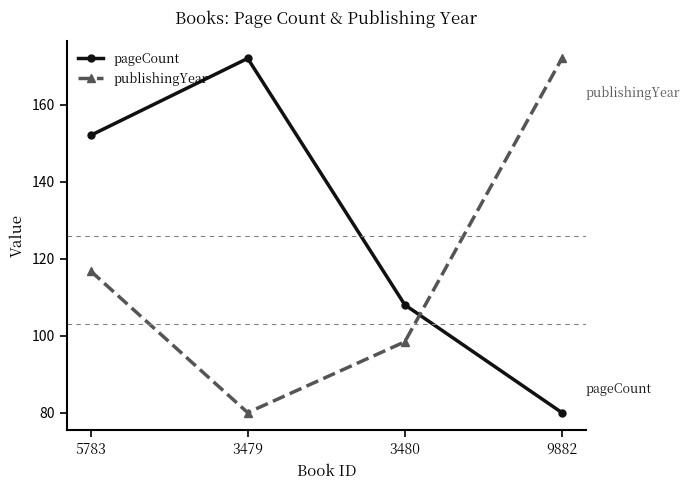

True or false: publishingYear has a value of 263.1 at 9882.

False